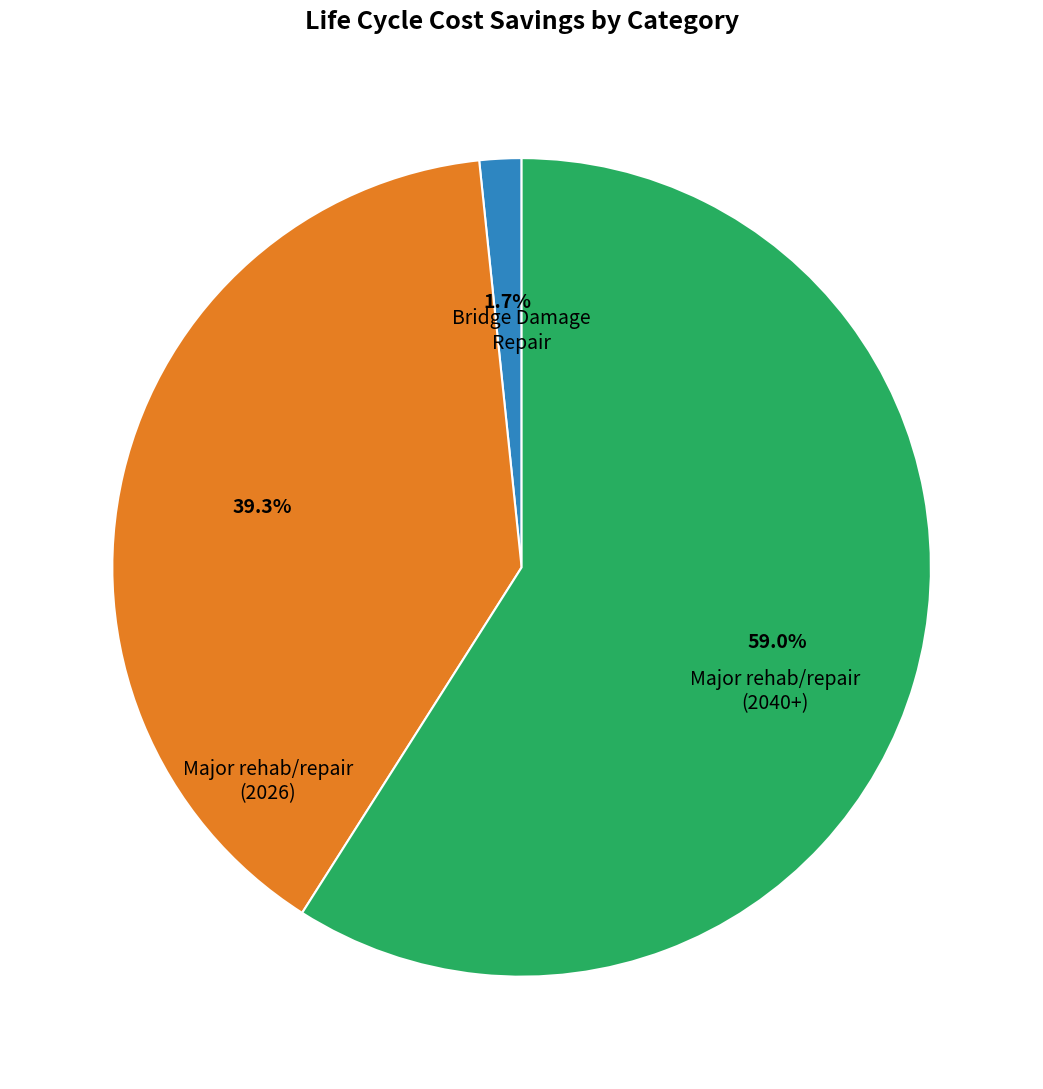

Does any single category account for the majority?

Yes